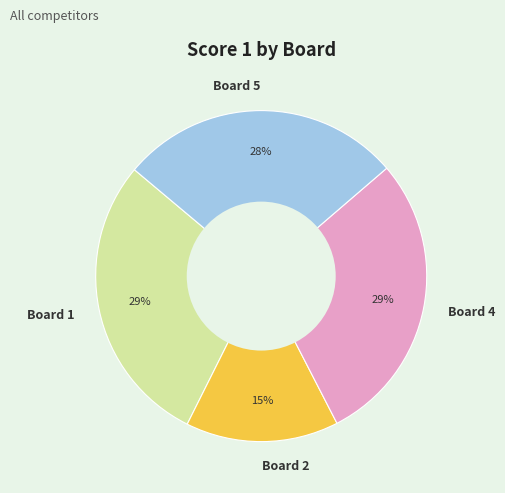

The Board 5 slice represents 28% of the pie. True or false?

True